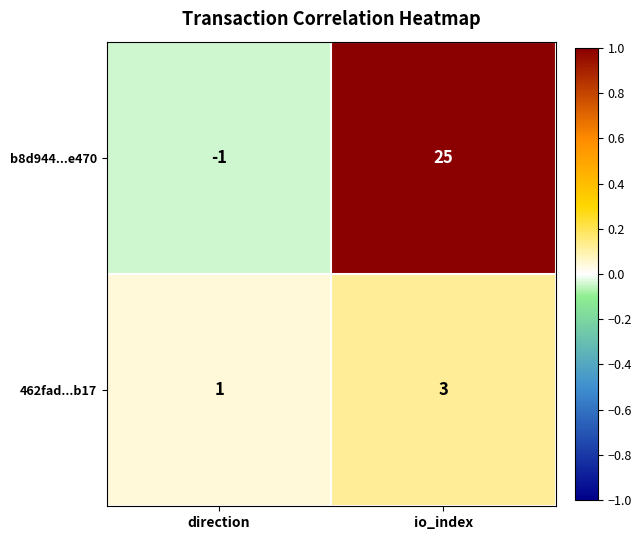

What is the maximum value shown in the chart?

25